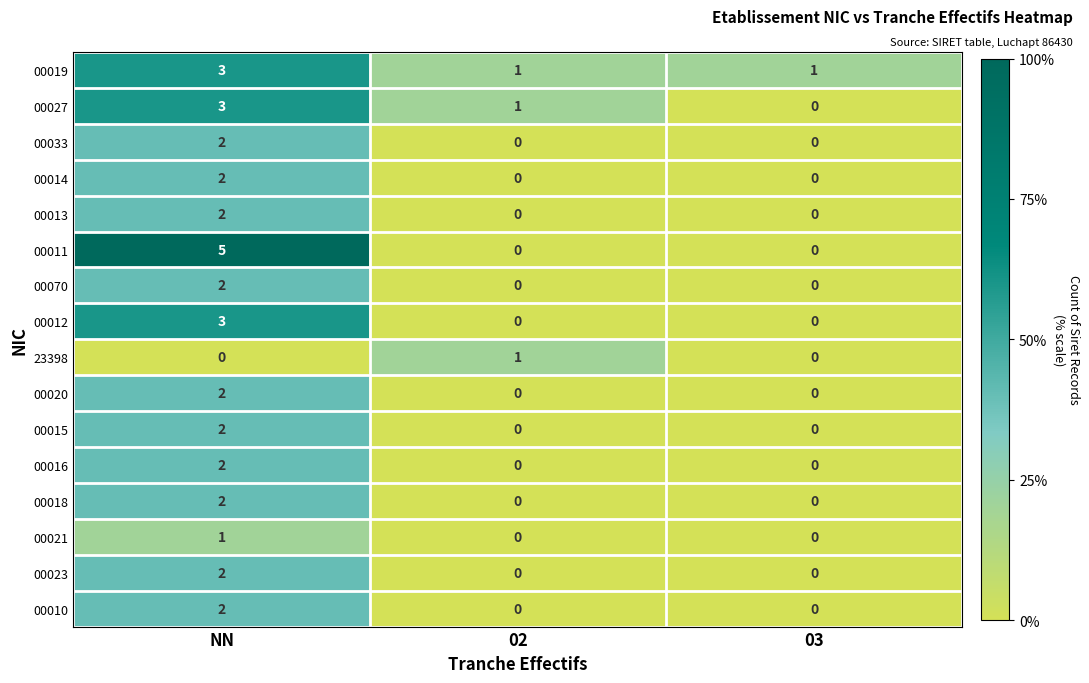

Between NN and 03, which series saw the biggest shift?

00011